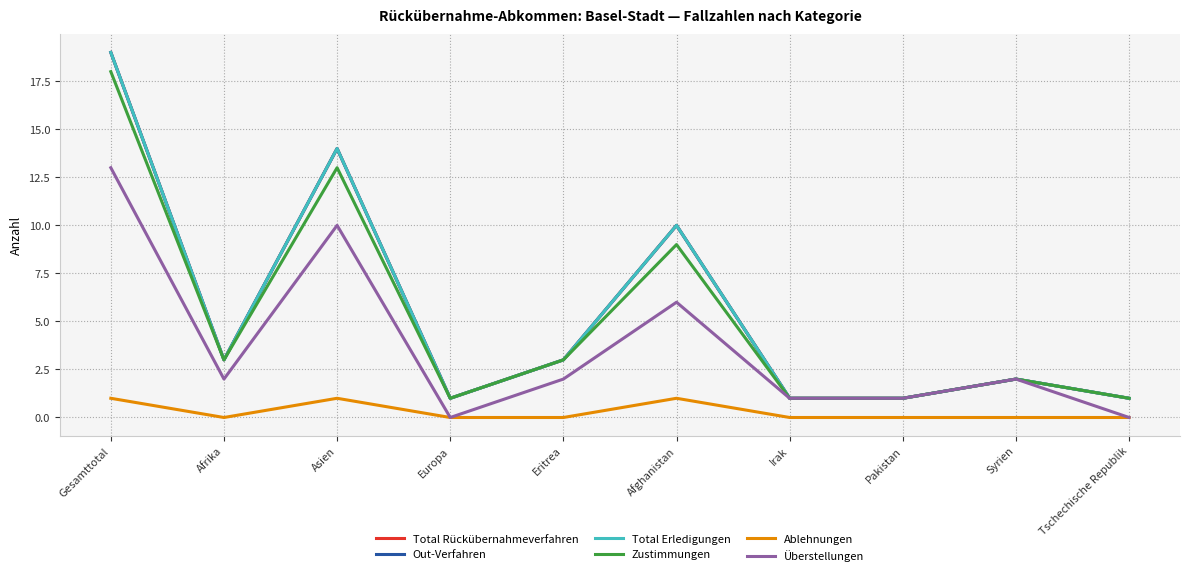

The value of Out-Verfahren at Asien is 10. True or false?

False